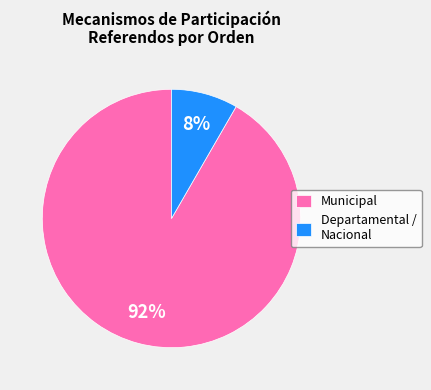

The Municipal slice represents 60% of the pie. True or false?

False